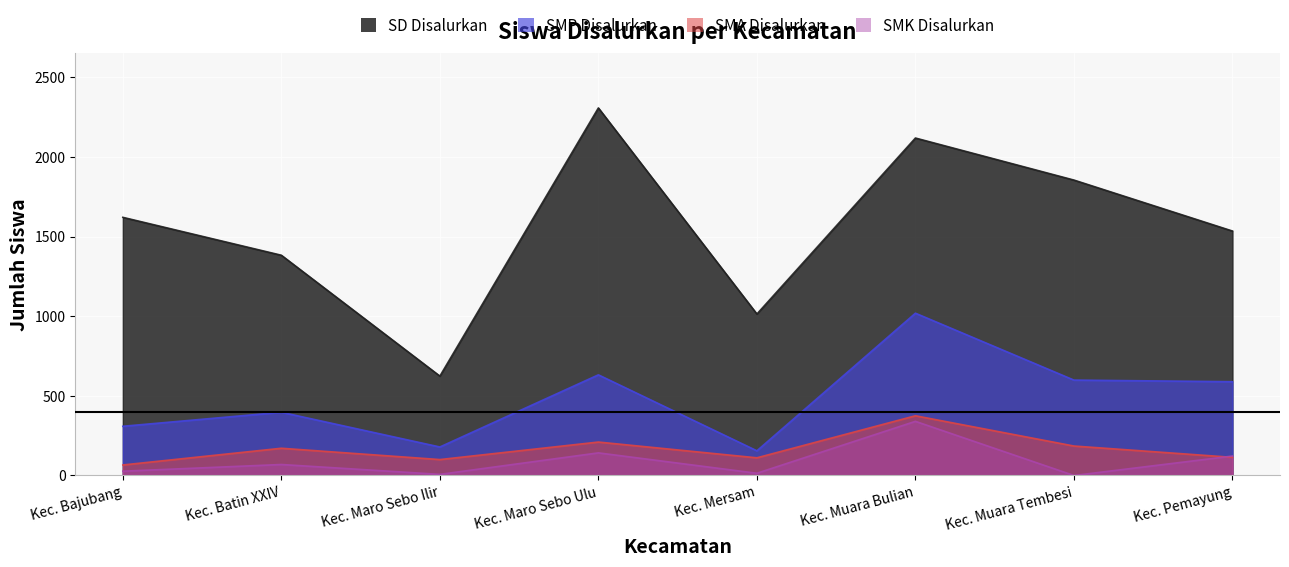

Is it true that SMA Disalurkan equals 210 at Kec. Maro Sebo Ulu?

True